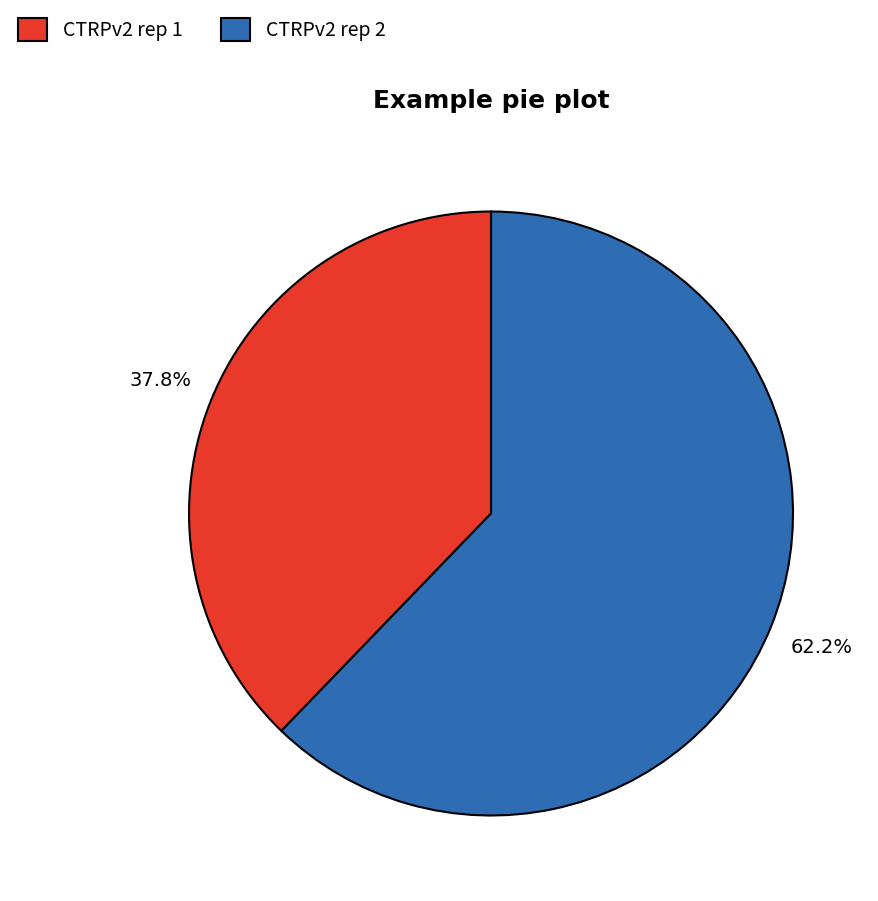

Which category accounts for the majority?

CTRPv2 rep 2